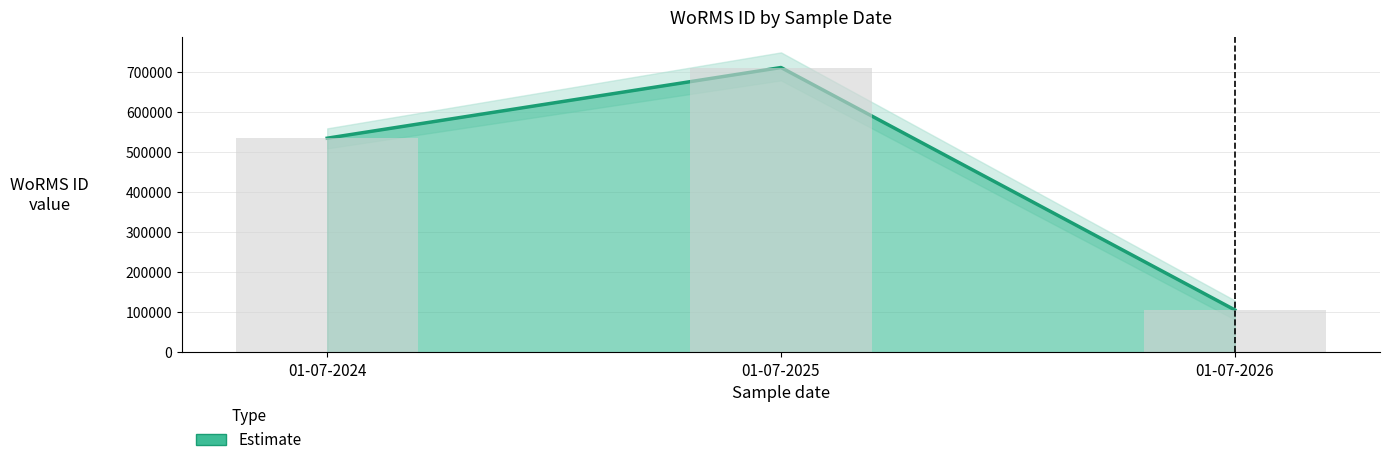

What is the value of the 3rd bar from the left?

106215